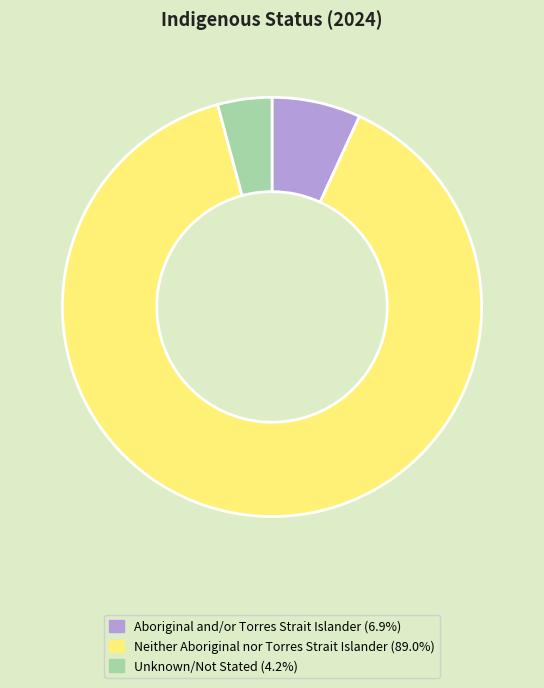

What is the ratio of the value at Neither Aboriginal nor Torres Strait Islander (89.0%) to the value at Unknown/Not Stated (4.2%)?

21.3